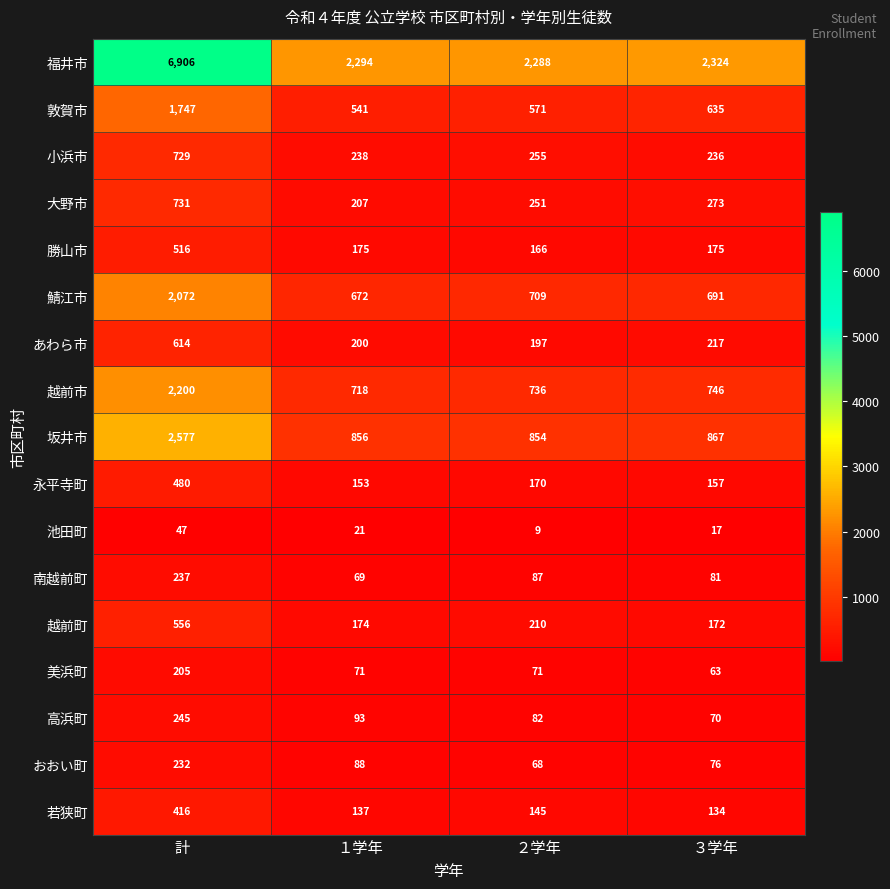

What is the sum of all 南越前町 values?

474